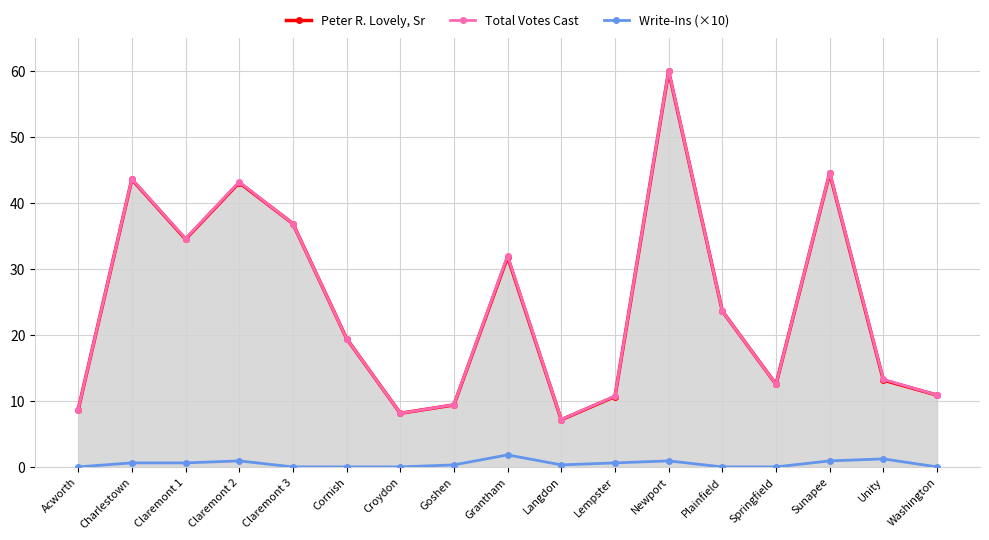

At how many categories does at least one series exceed 36?

5